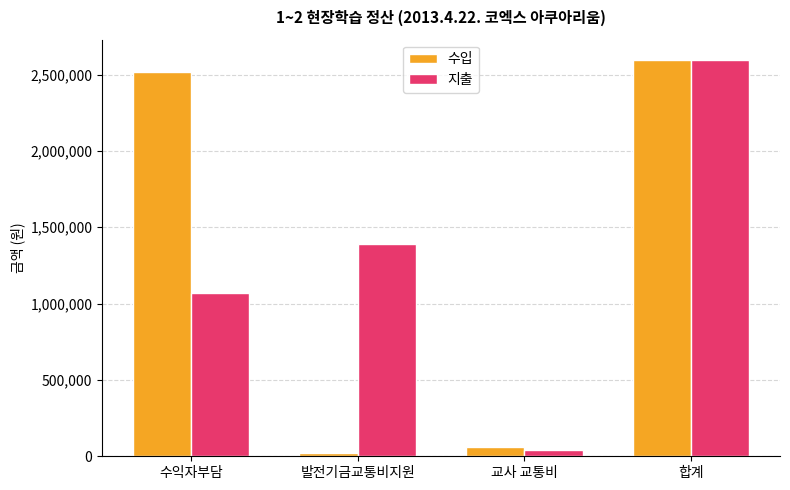

The 수입 series shows 23400 at 발전기금교통비지원. True or false?

True